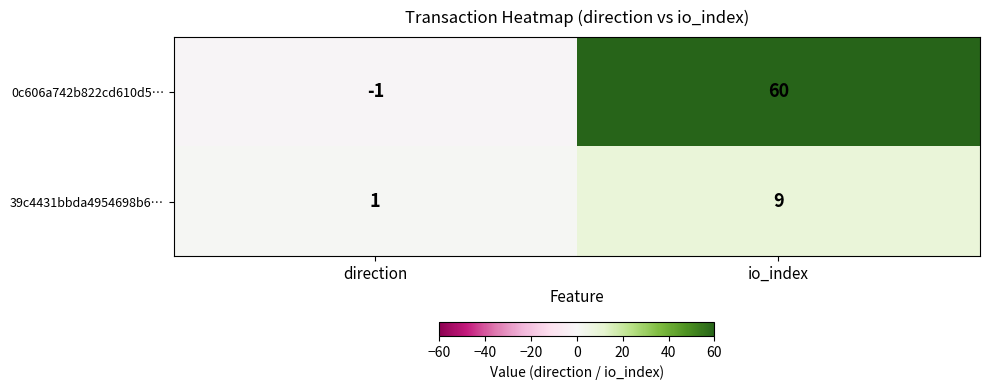

The 0c606a742b822cd610d5… series shows 60 at io_index. True or false?

True